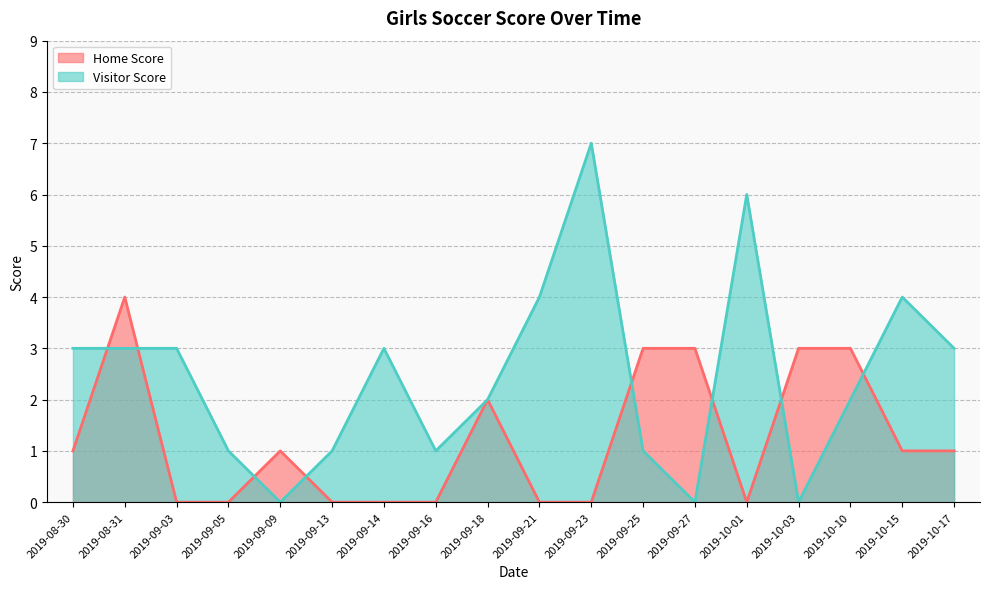

Which series changed the most between 2019-09-03 and 2019-09-27?

Home Score